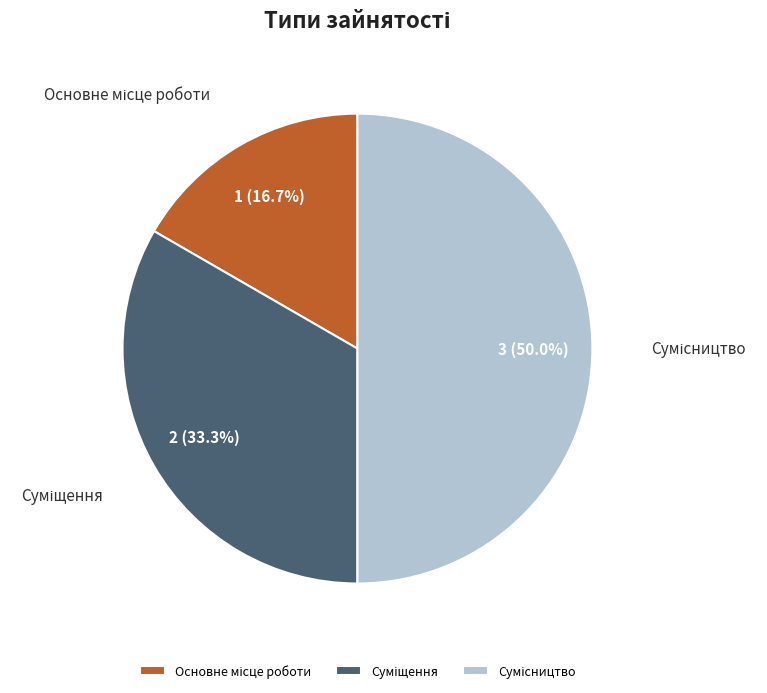

Count the number of slices in the pie.

3